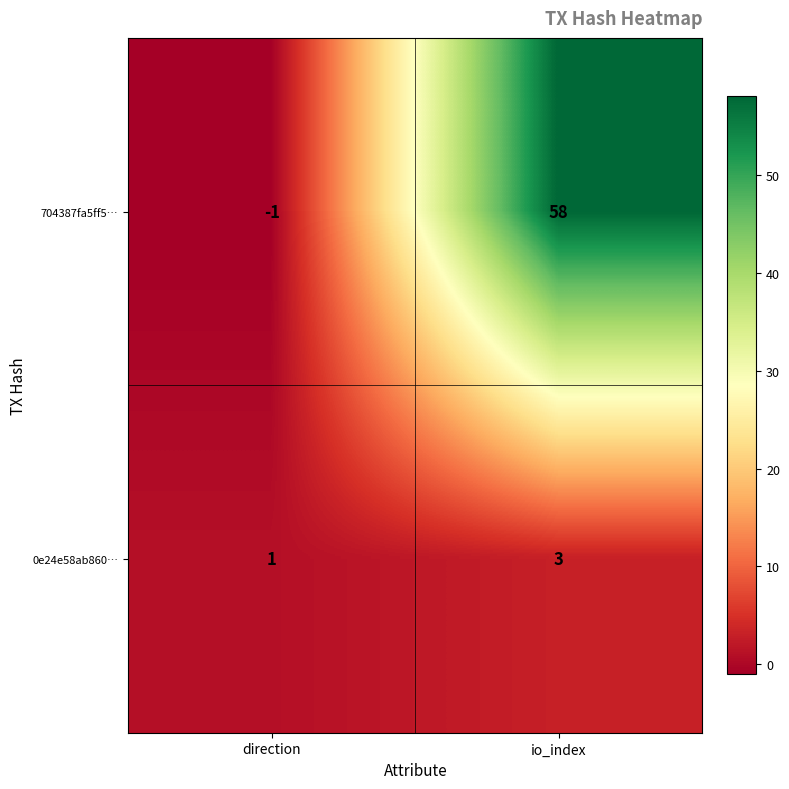

List the series in order of their peak value, highest first.

704387fa5ff5…, 0e24e58ab860…